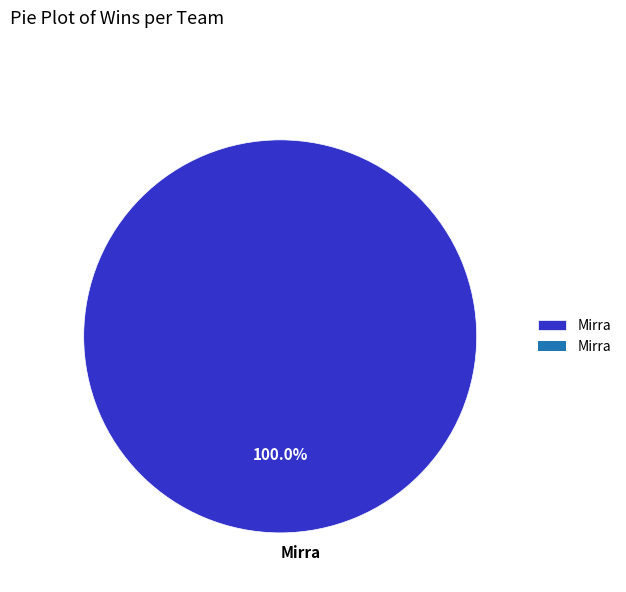

Does Mirra represent more than half of the total?

Yes